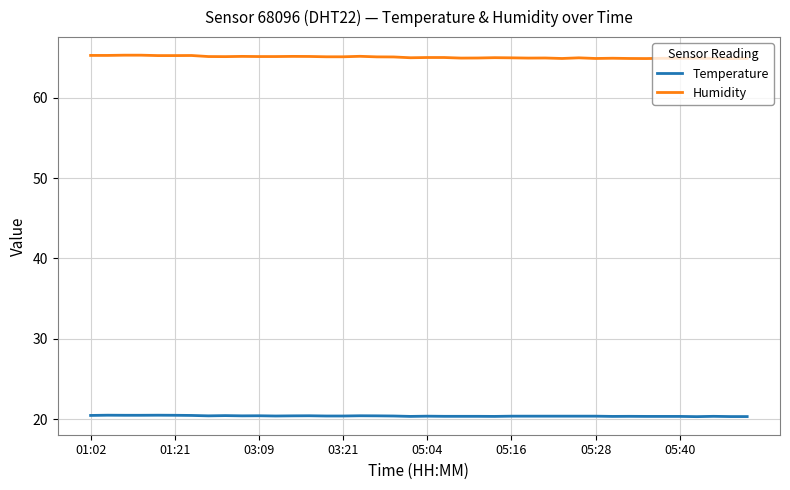

What is the smallest value displayed?

20.3